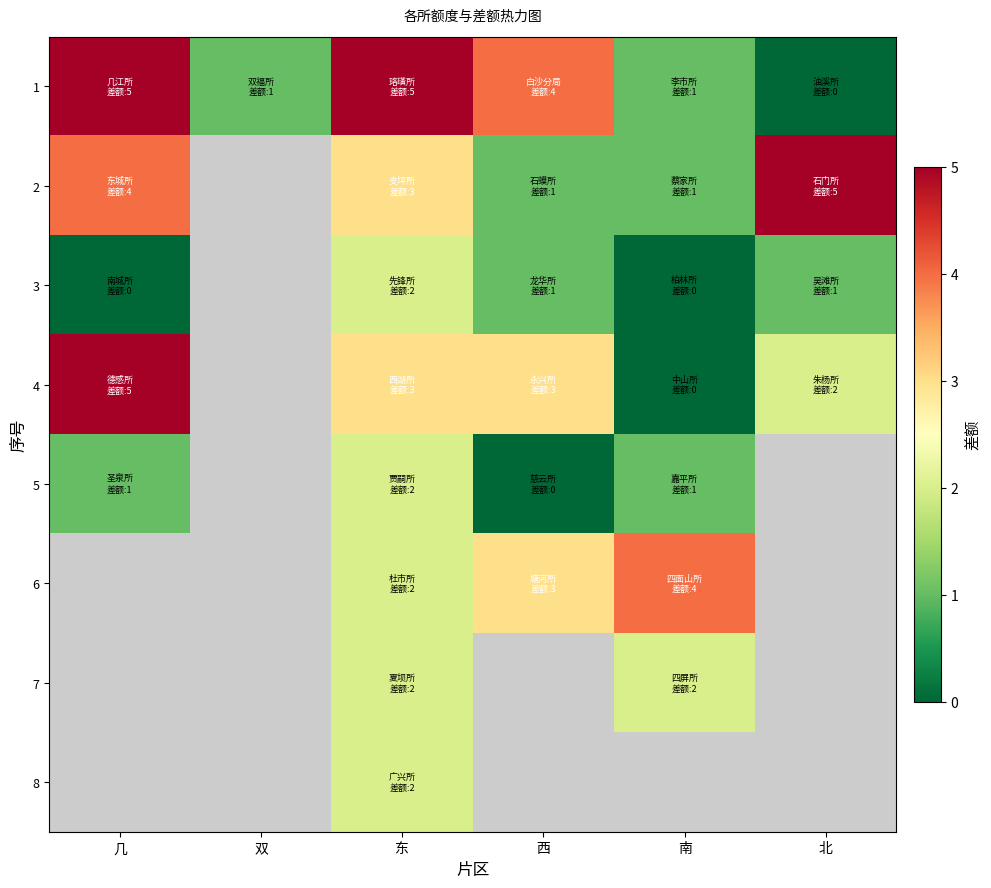

At which category is the sum across all series the highest?

东